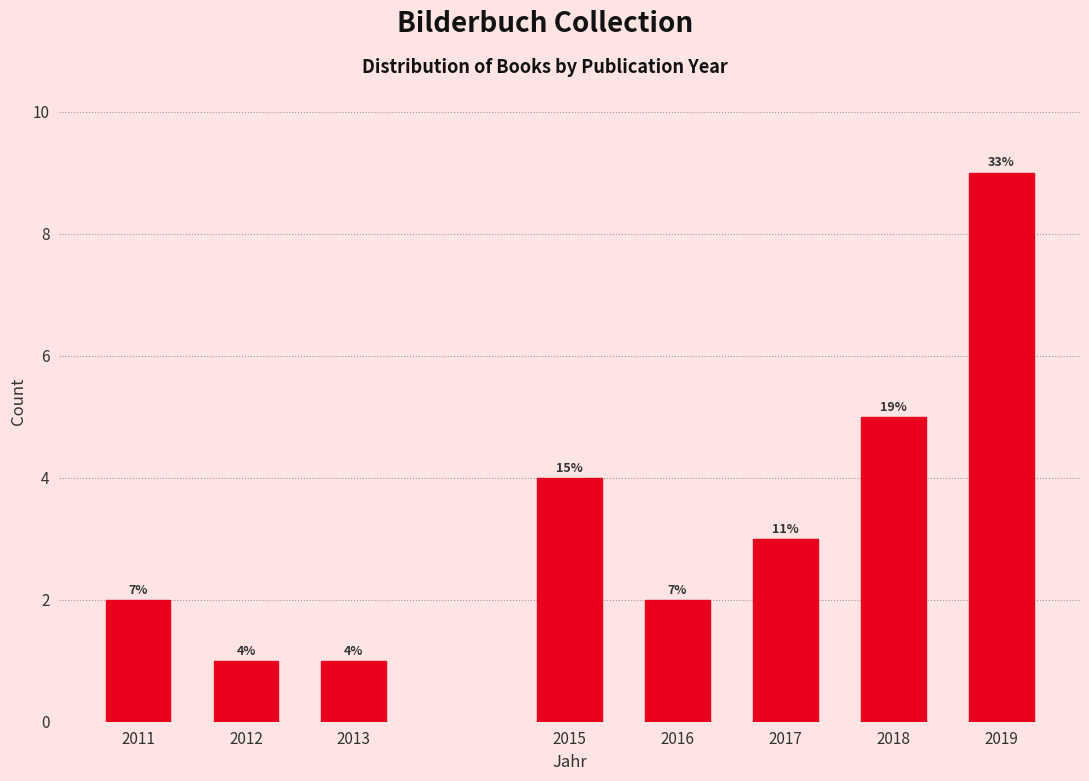

How many bars are there in total?

8